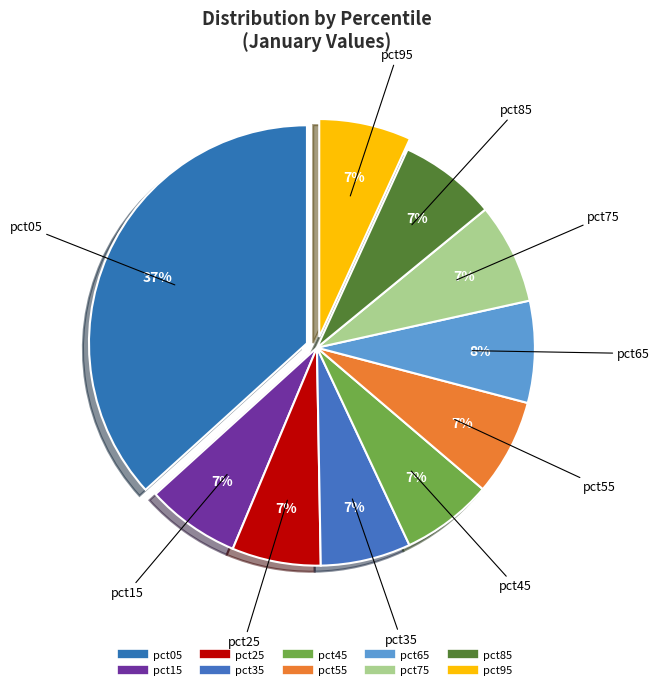

Is there any slice that represents more than half of the pie?

No